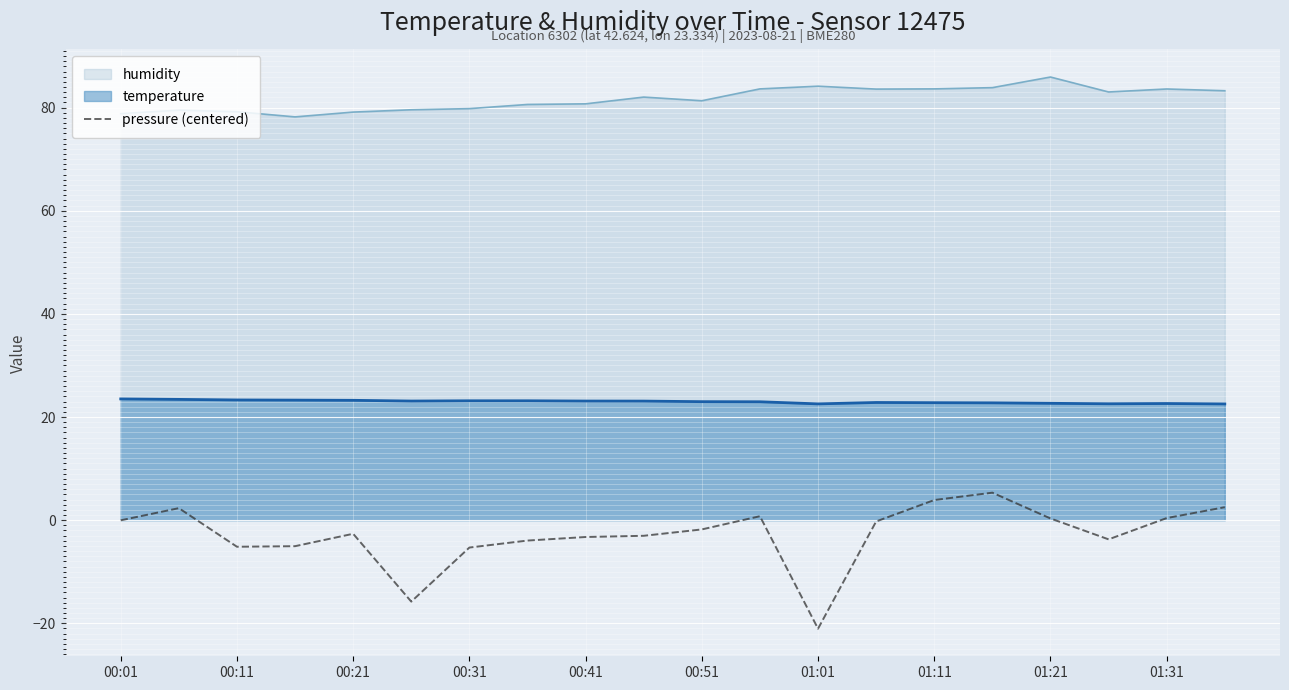

Rank the series by their average value, from highest to lowest.

humidity, temperature, pressure (centered)